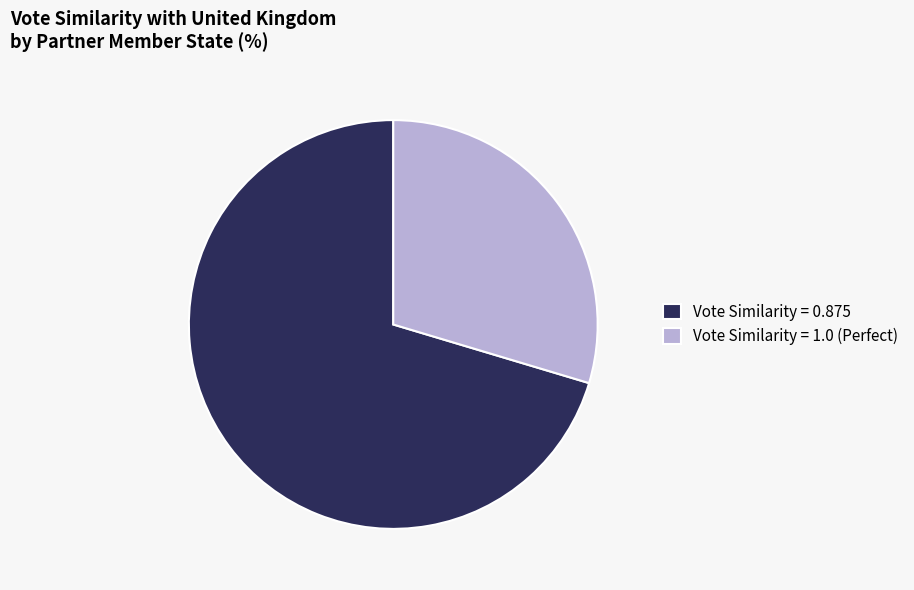

Is there a majority slice in this chart?

Yes